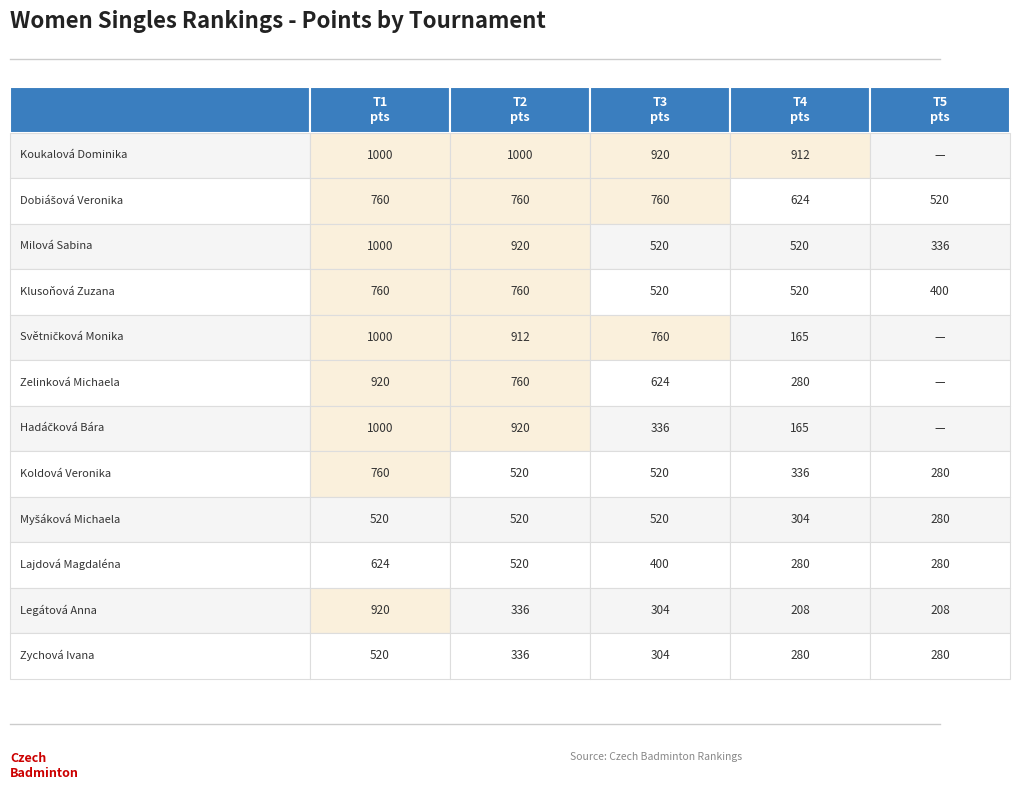

Which series has the largest total across all categories?

Koukalová Dominika